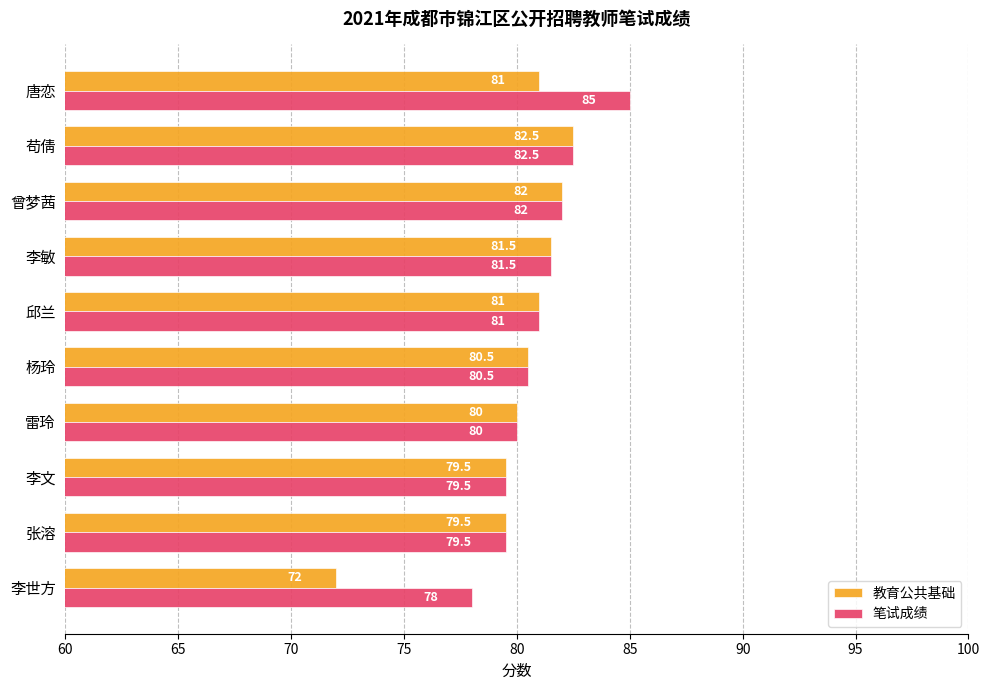

How many values in the 笔试成绩 series are below 81?

5